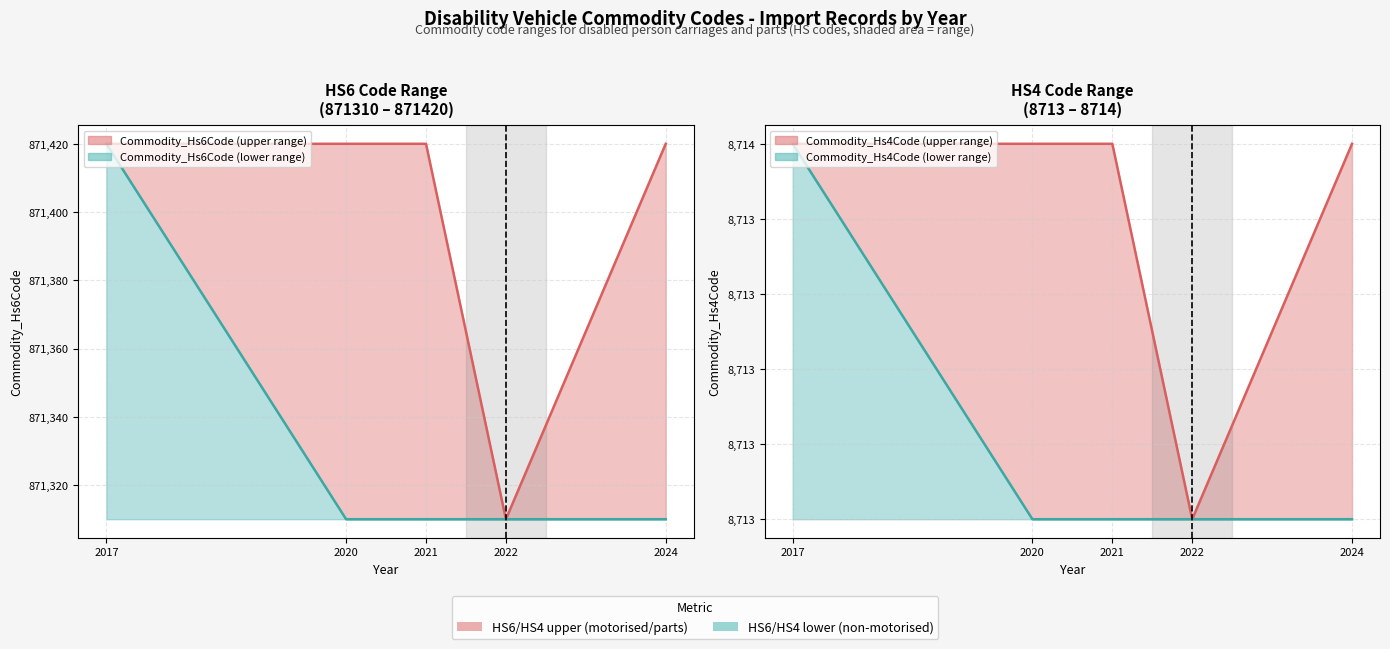

At which category is the sum across all series the highest?

2017